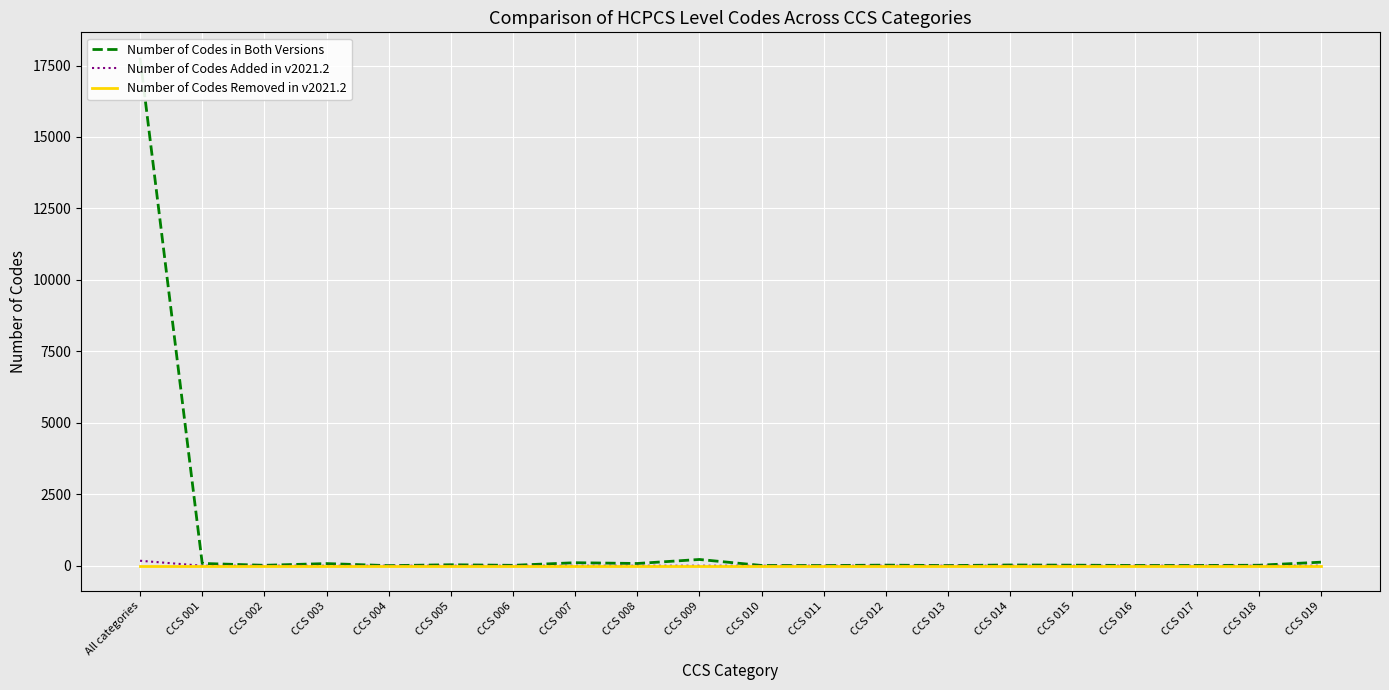

Which category has the lowest value in the Number of Codes Removed in v2021.2 series?

All categories